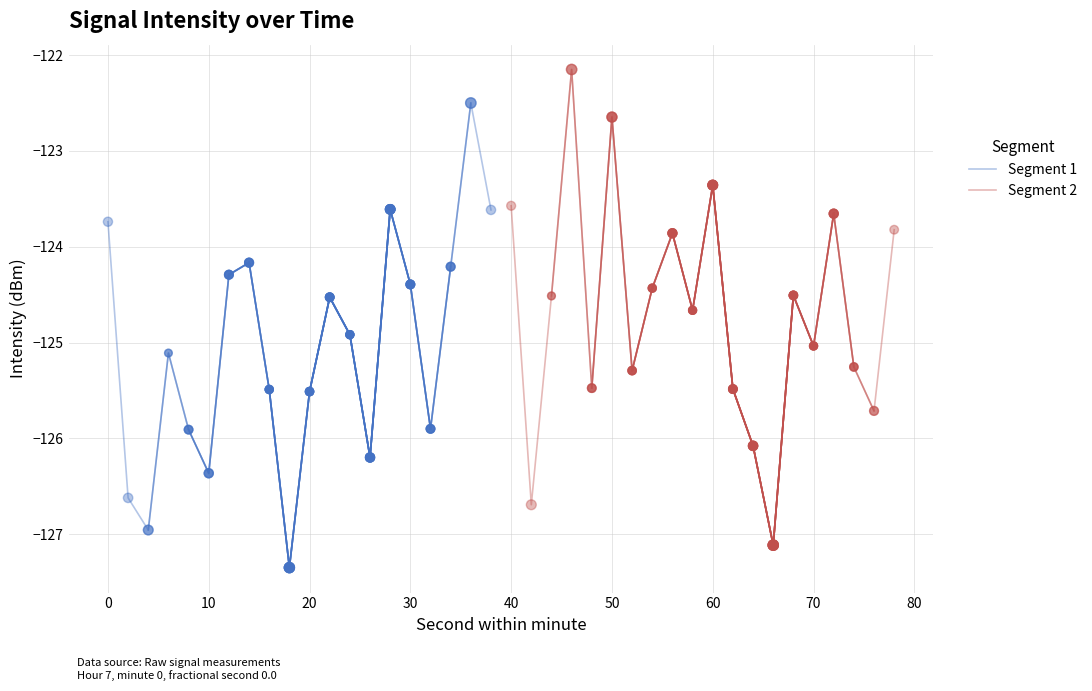

Which series has the largest Y range (max minus min)?

Segment 2